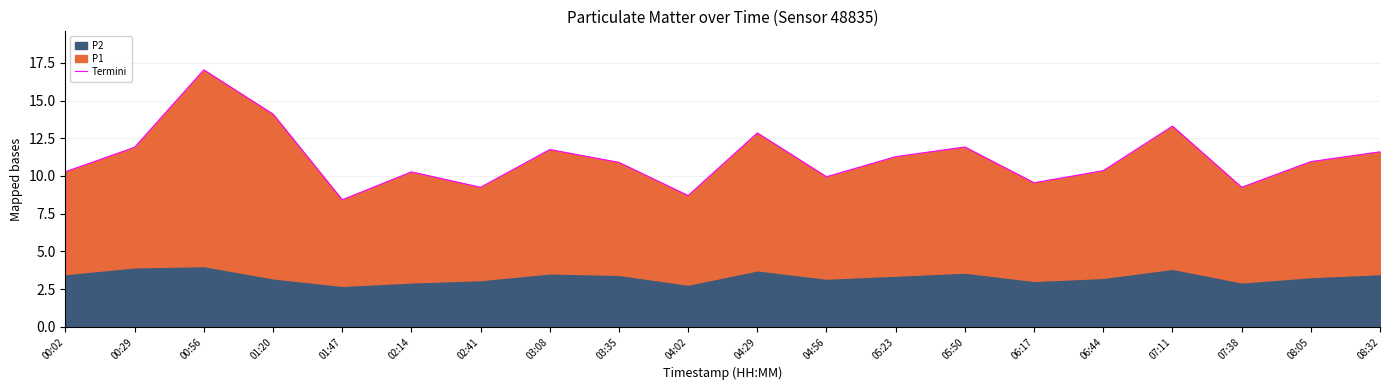

True or false: there are more than 0 points higher than both neighbors.

True